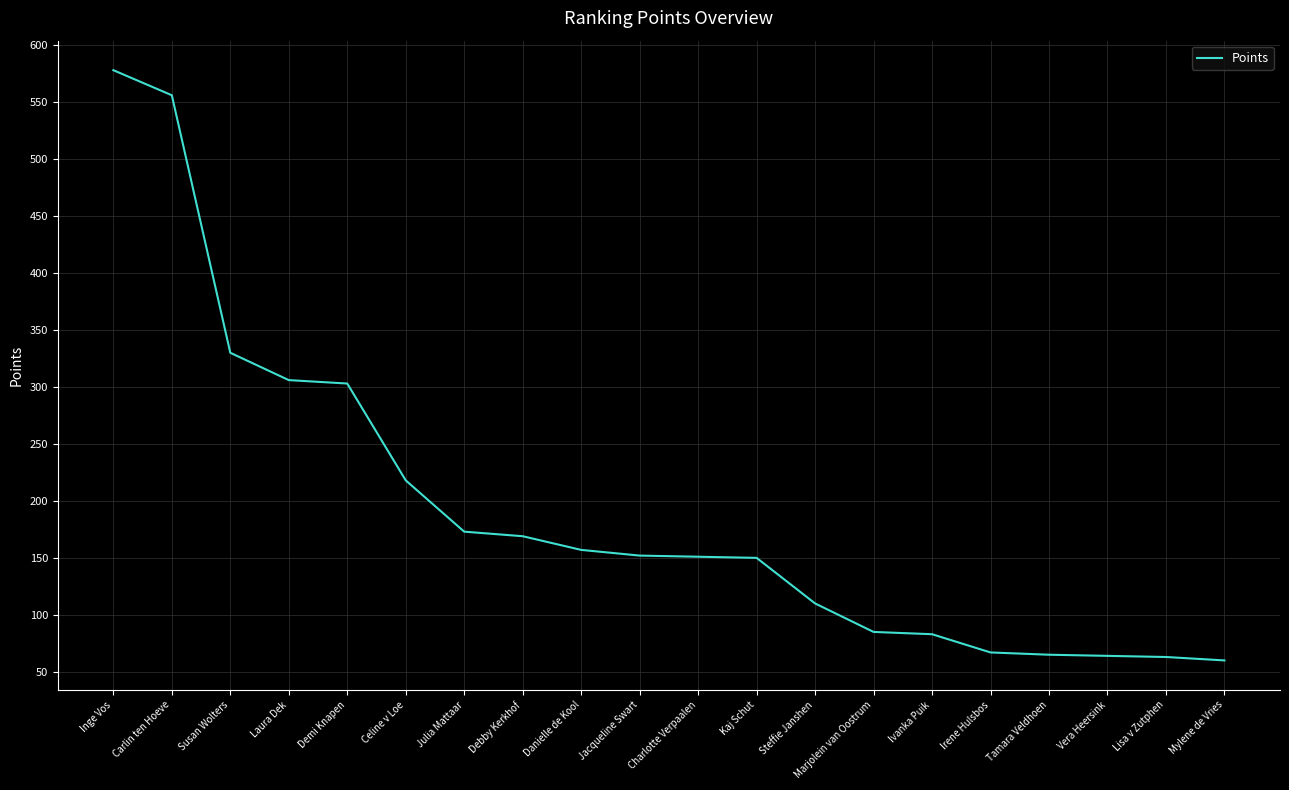

The chart shows a value of 152 at Jacqueline Swart. True or false?

True